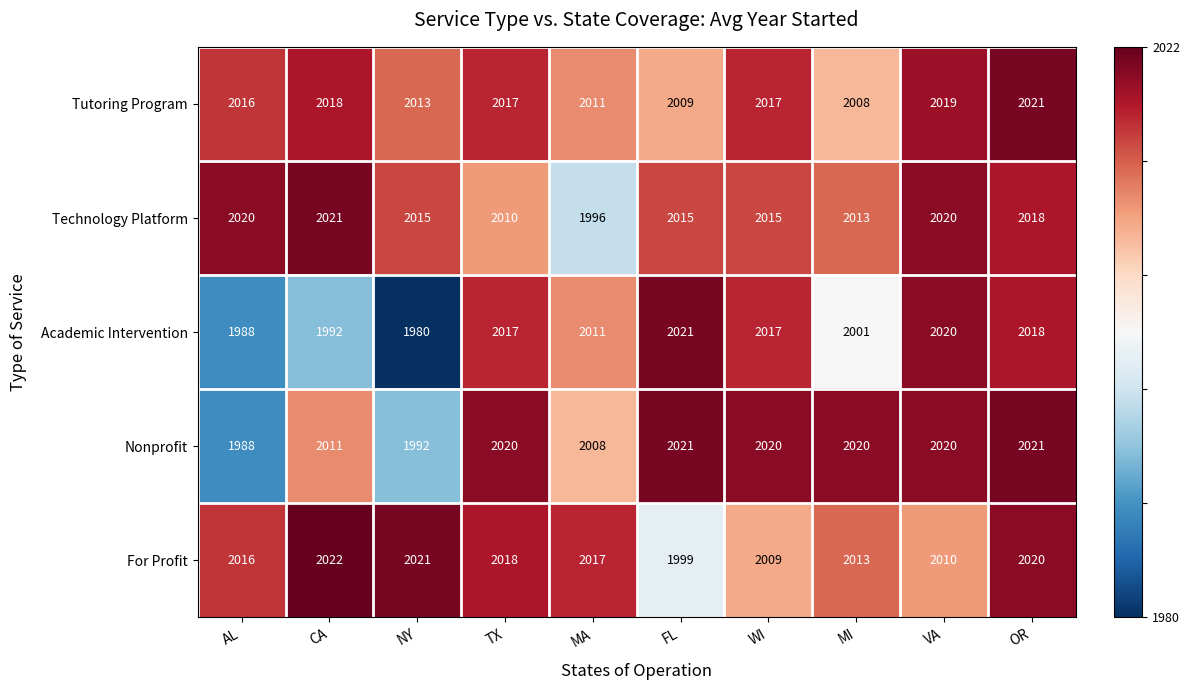

What is the minimum value for Academic Intervention?

1980